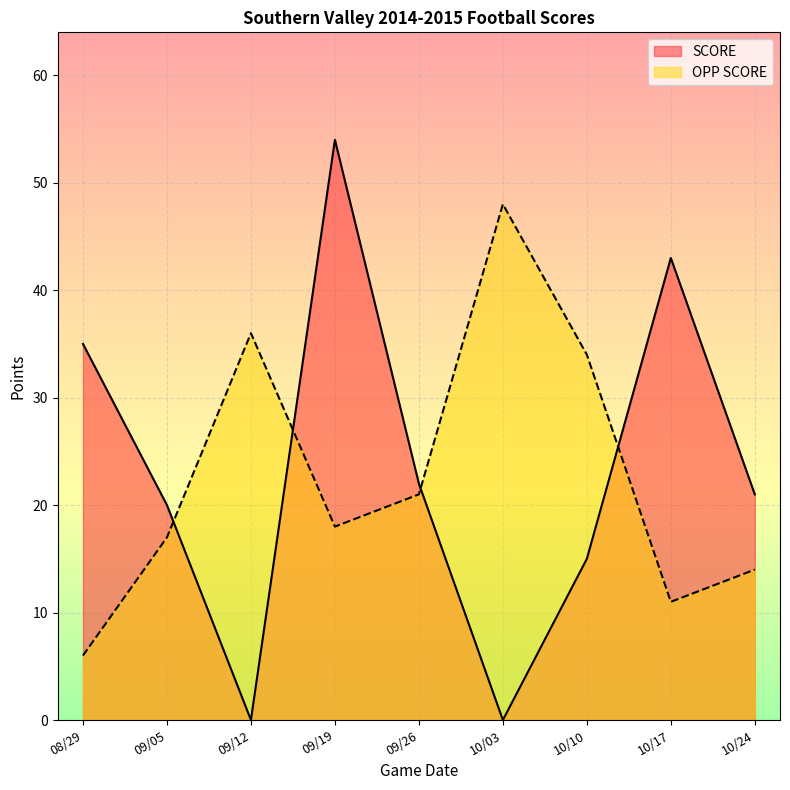

What is the difference between the maximum and minimum values in the OPP SCORE series?

42